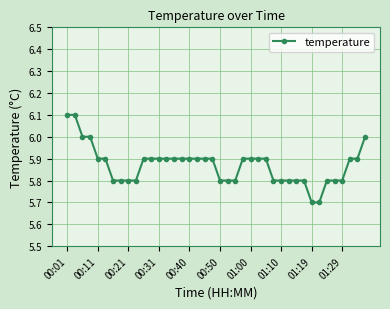

What is the difference between the maximum and minimum values?

0.4